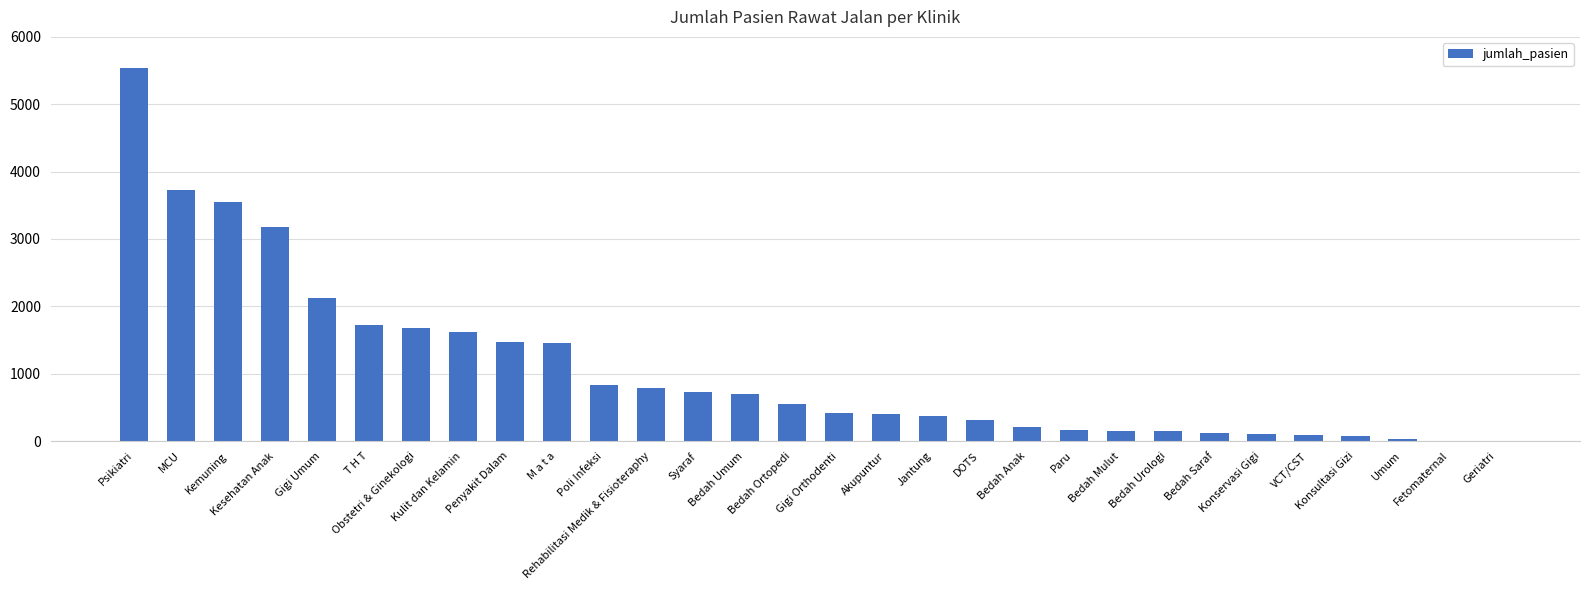

What is the sum of all values?

32229